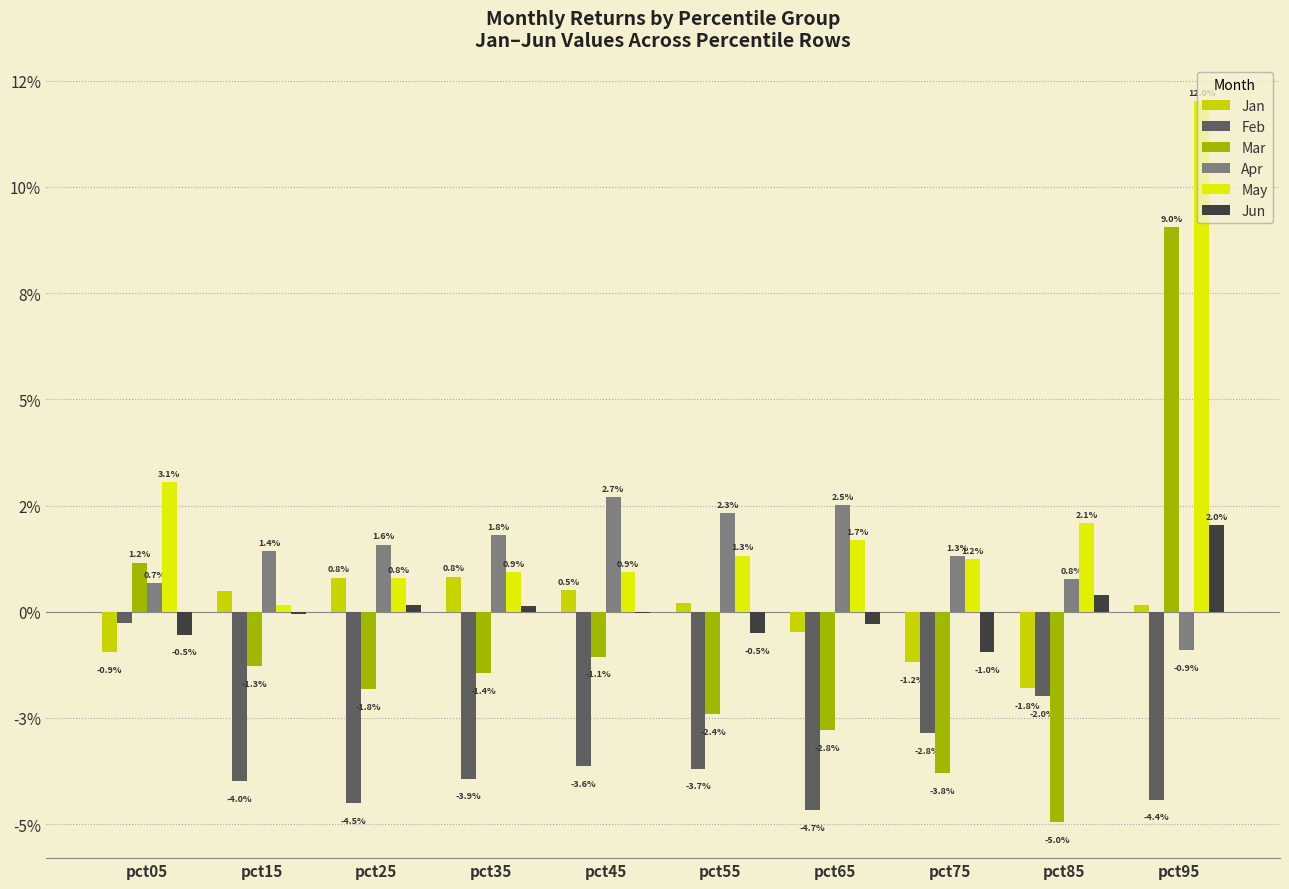

At which label does Mar first exceed 0?

pct05